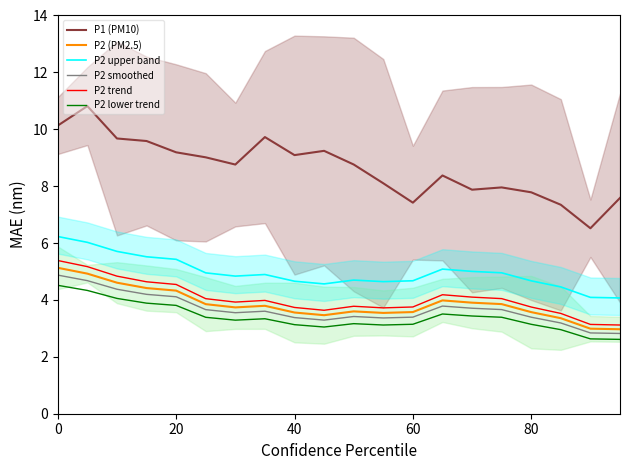

What are all the series names shown in the legend?

P1 (PM10), P2 (PM2.5), P2 upper band, P2 smoothed, P2 trend, P2 lower trend